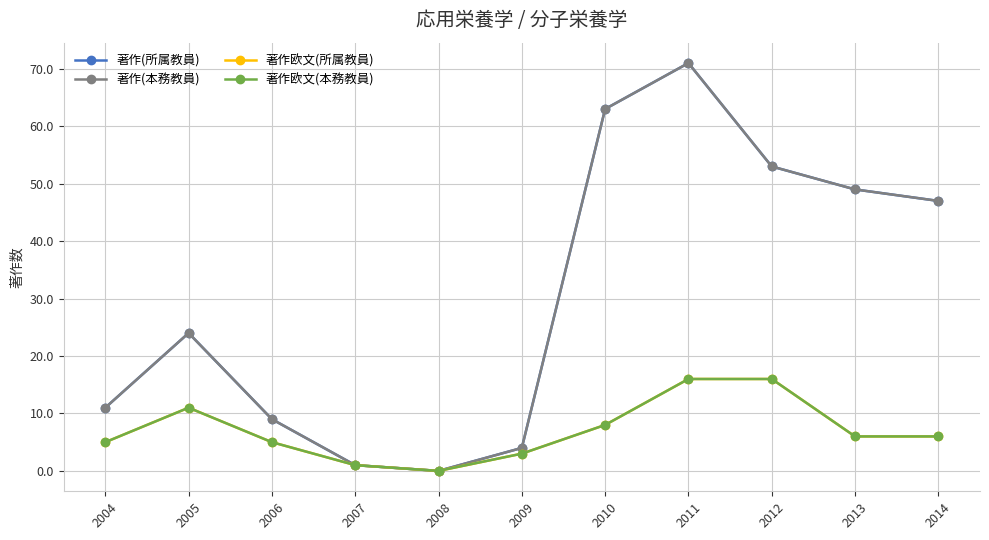

Between 2006 and 2008, which is larger?

2006